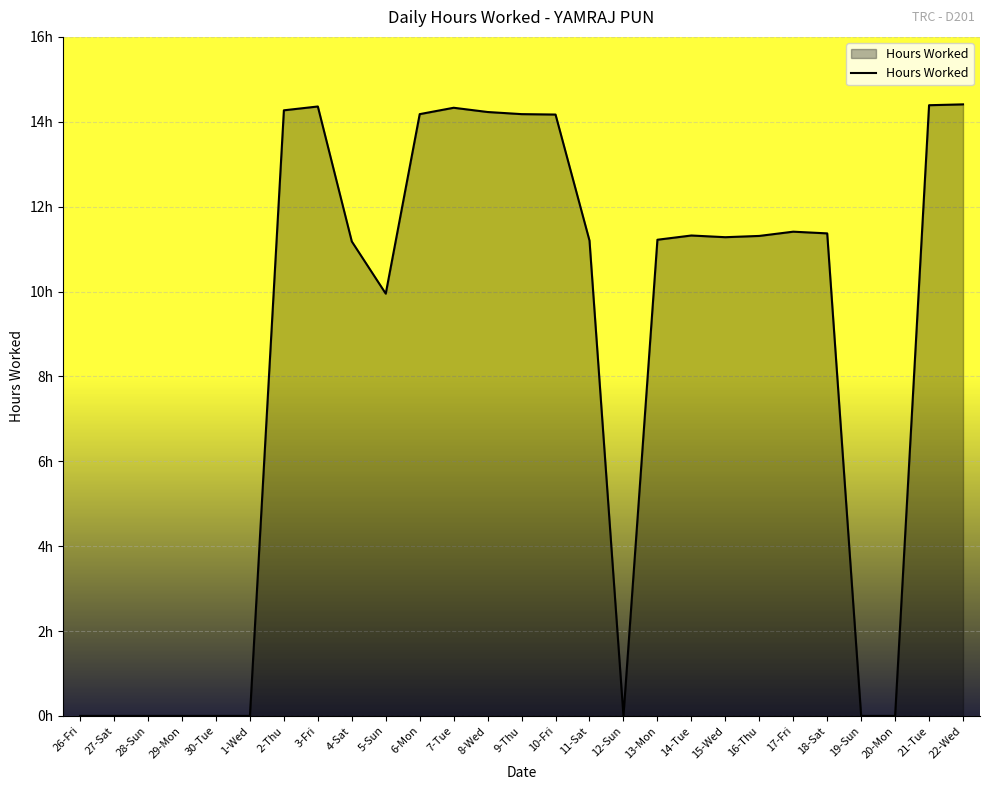

Does the chart display data point markers on the line(s)?

No